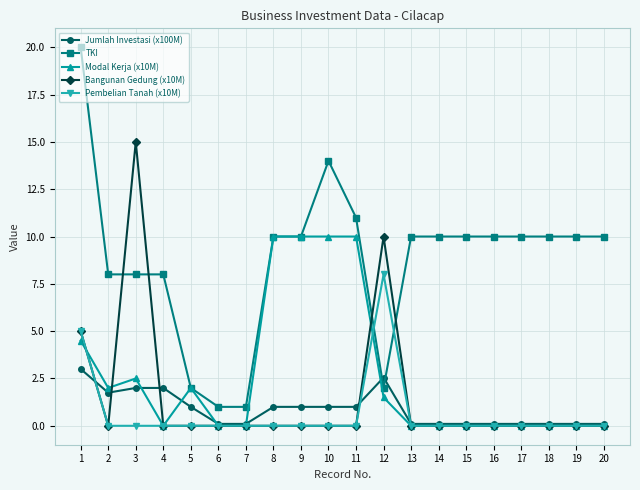

The Bangunan Gedung (x10M) series shows 0.0 at 18. True or false?

True